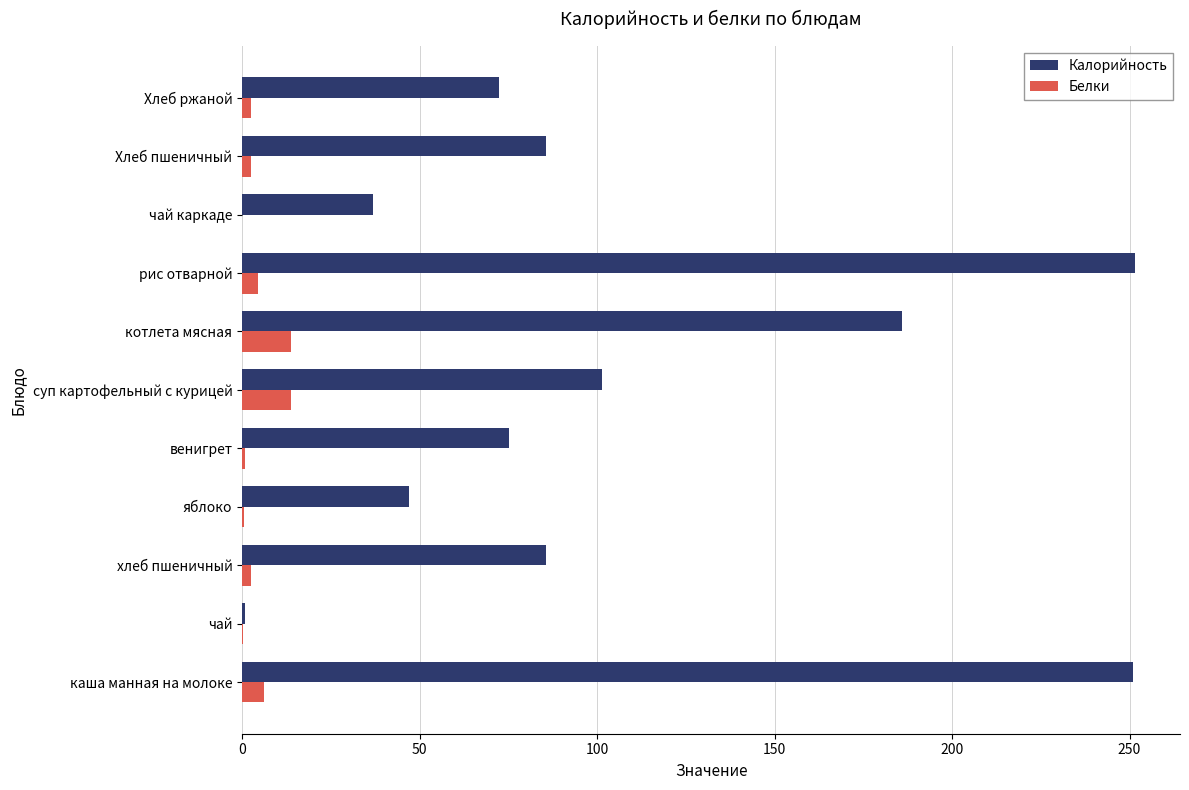

At which label is Калорийность closest to 126?

суп картофельный с курицей